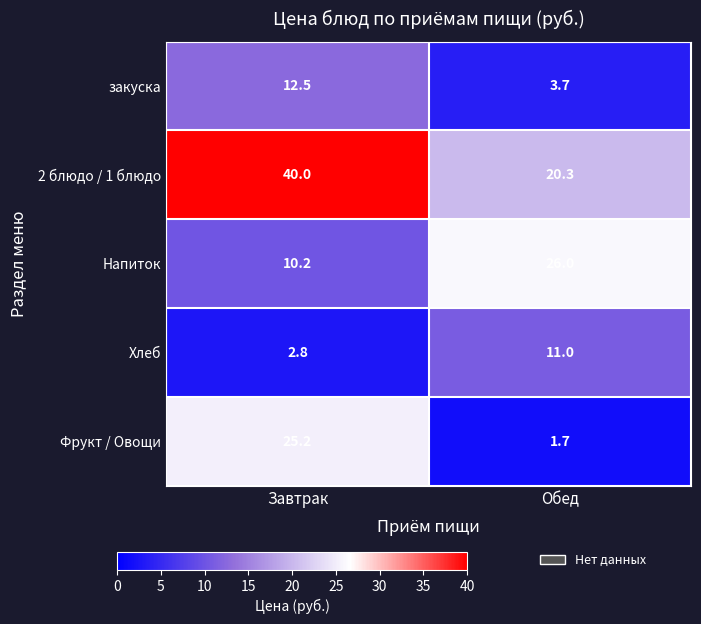

What is the difference between the highest and lowest values at Завтрак?

37.2